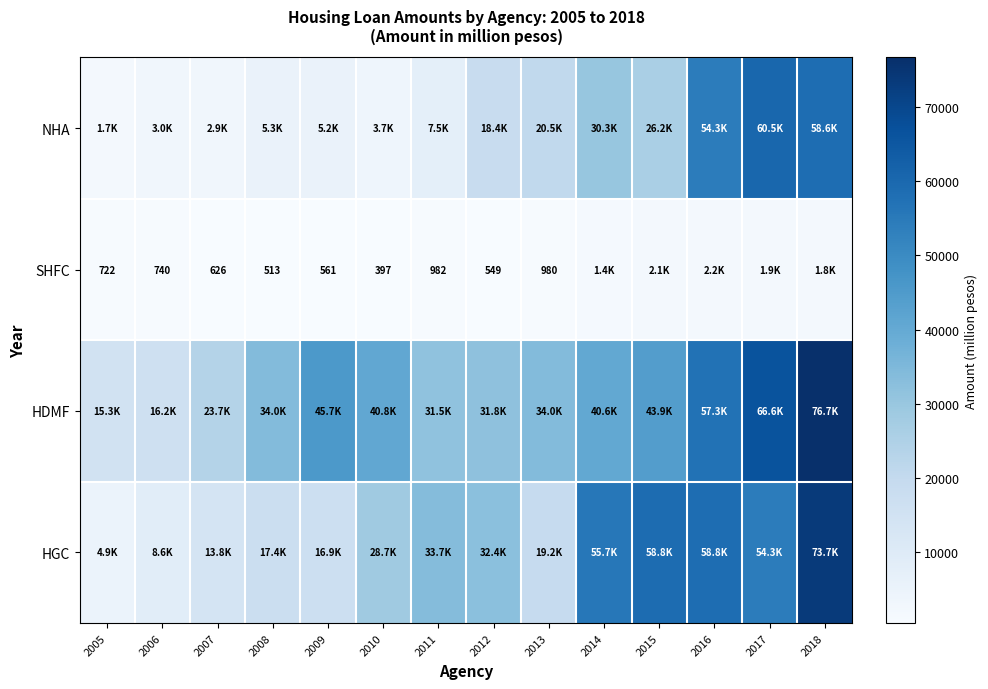

What is the minimum value for NHA?

1718.7